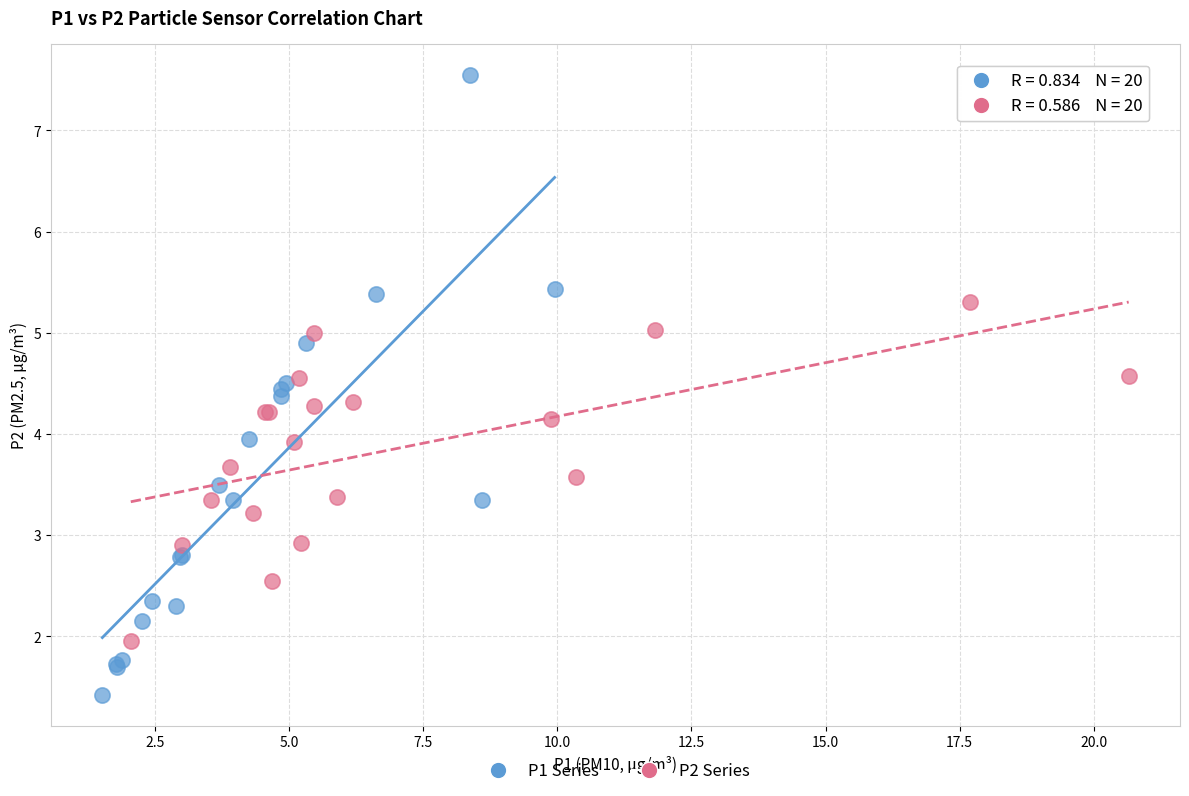

What are all the series names shown in the legend?

P1 Series, P2 Series